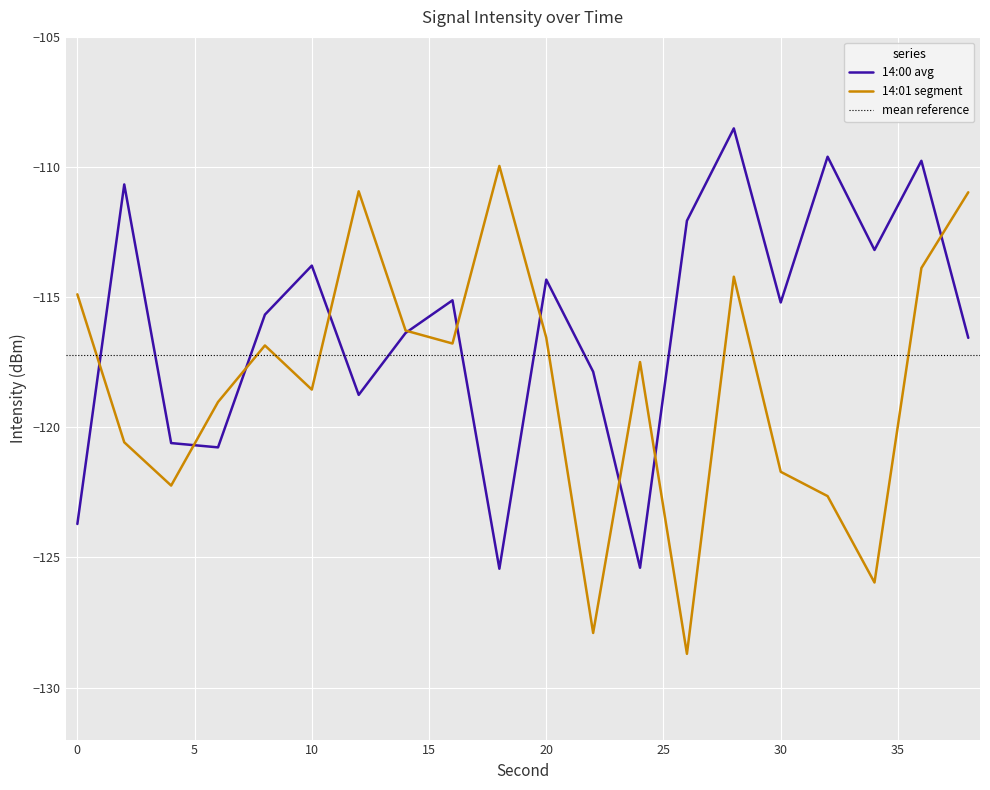

True or false: 14:00 avg has a value of -113.8 at 10.

True